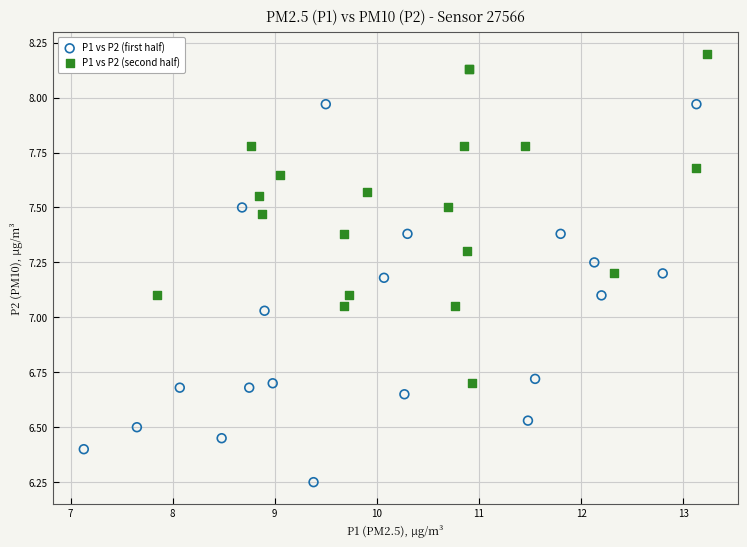

Which series reaches the maximum Y coordinate?

P1 vs P2 (second half)